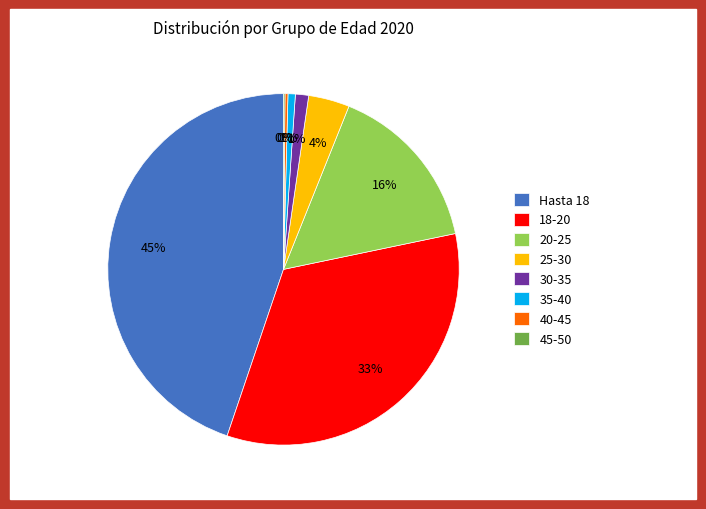

What is the largest slice in the pie chart?

Hasta 18